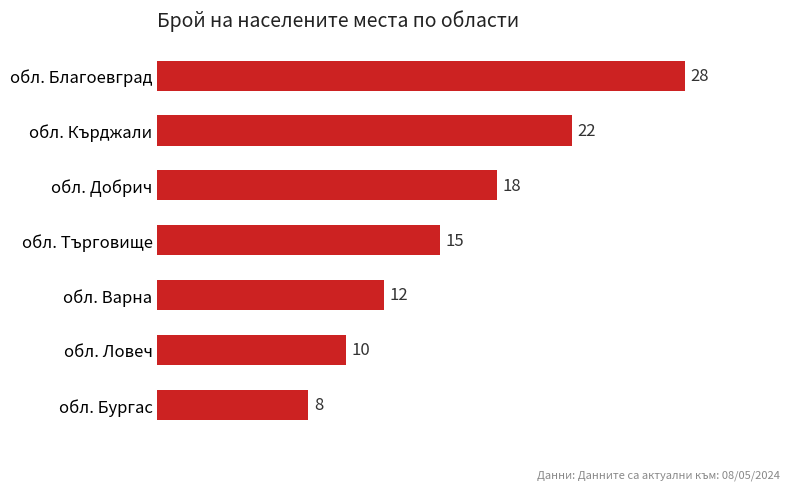

Reading top to bottom, list all the values displayed in this chart.

28	22	18	15	12	10	8